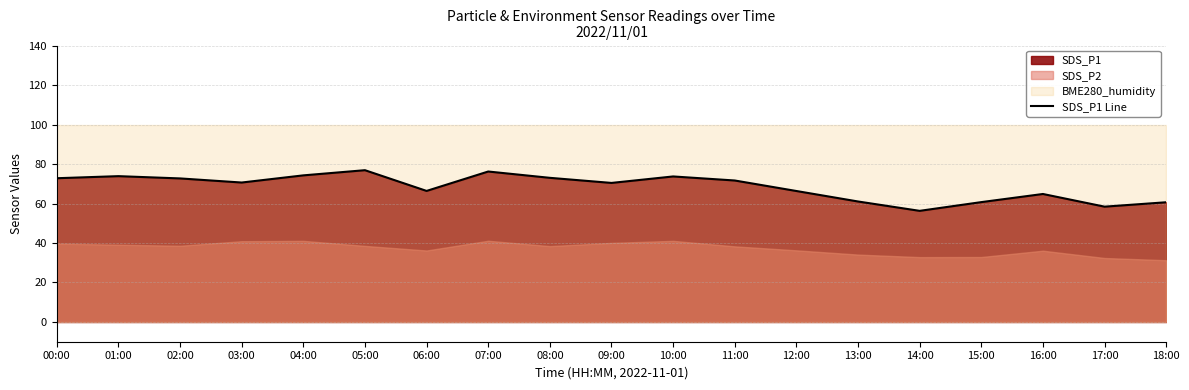

Does the chart have visible grid lines?

Yes